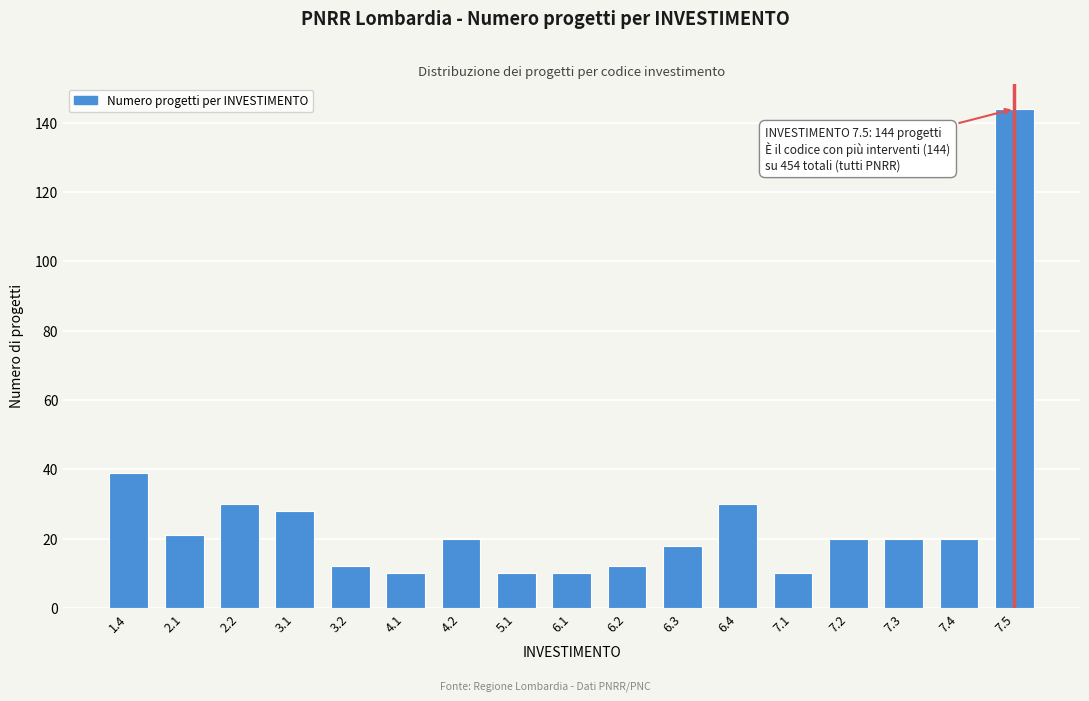

Reading left to right, transcribe all the data shown in this chart.

39	21	30	28	12	10	20	10	10	12	18	30	10	20	20	20	144